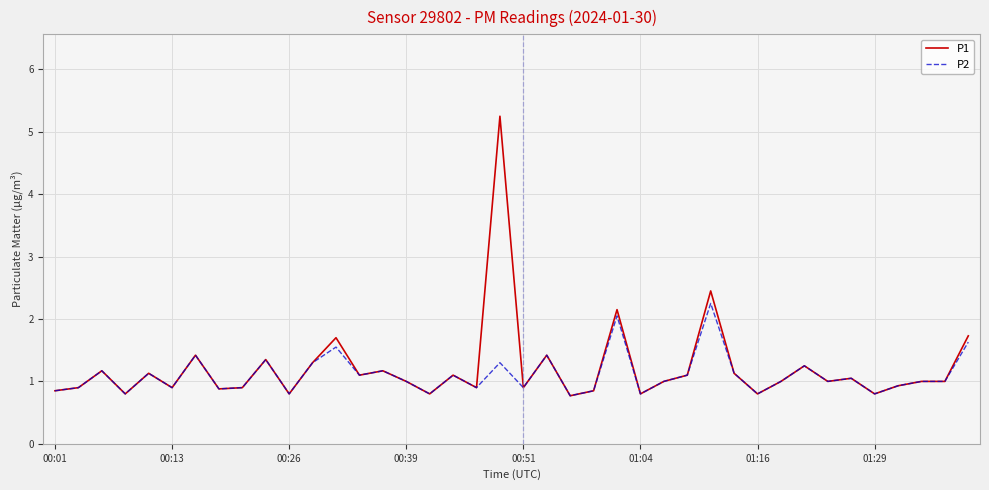

Is this an area chart (filled region under the line)?

No